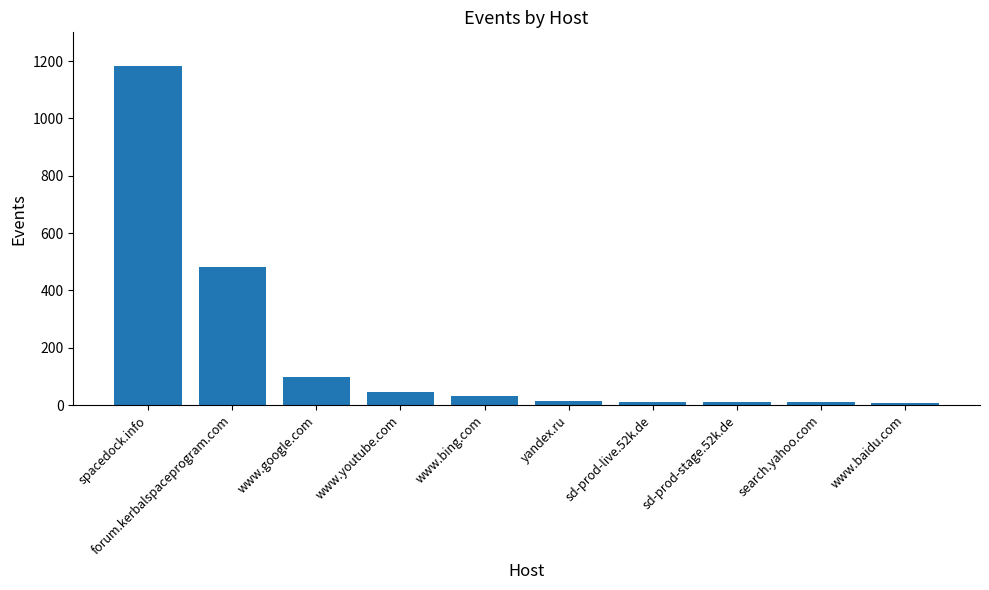

What is the difference between the second highest and minimum values?

472